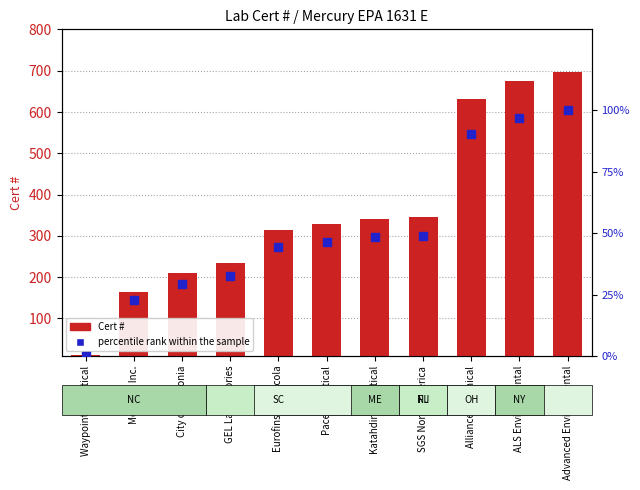

At which category is the sum across all series the highest?

Advanced Environmental